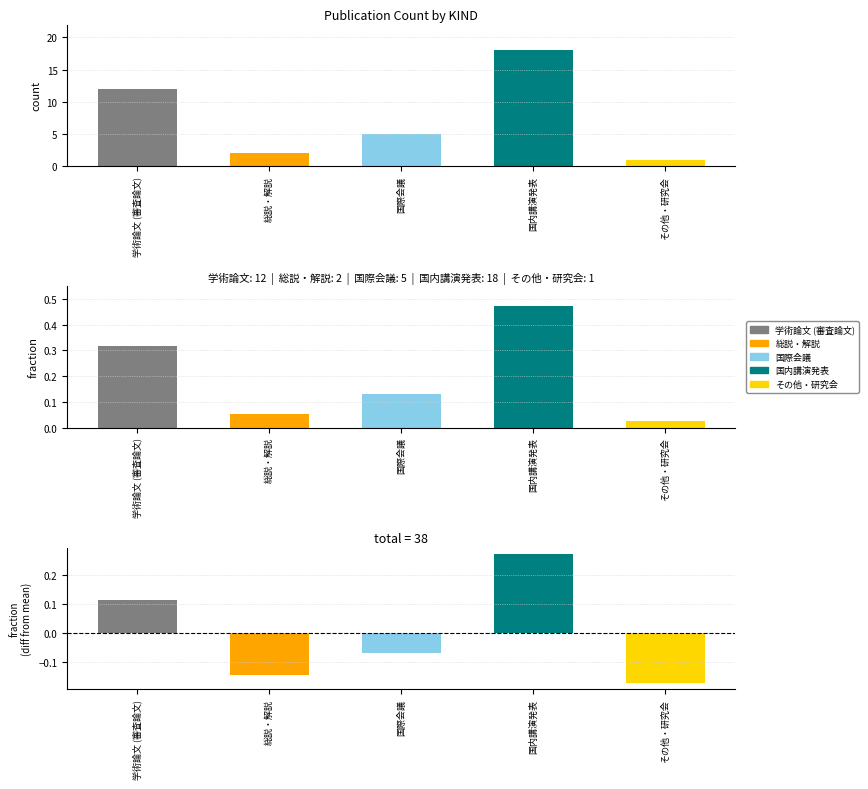

The 国際会議 series shows -2 at 国際会議. True or false?

False